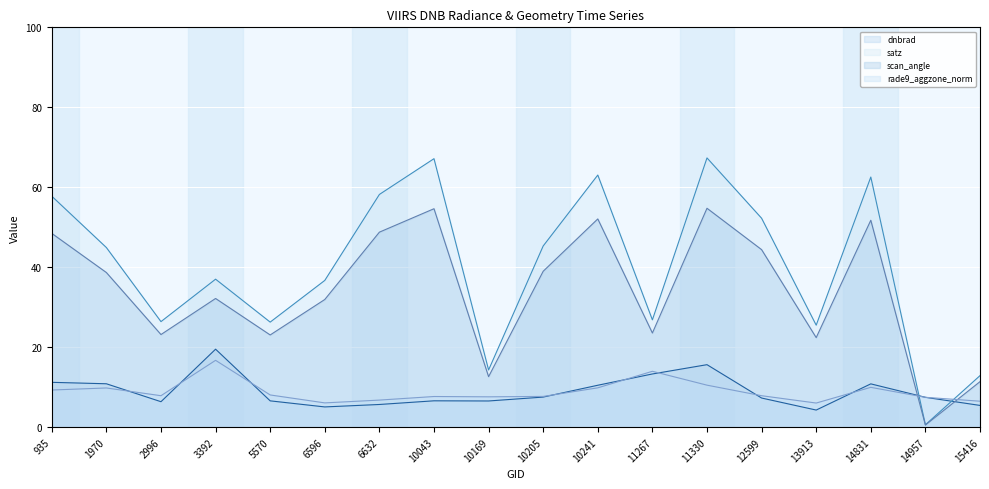

What is the value of the satz line point at the 9th from the left?

14.3